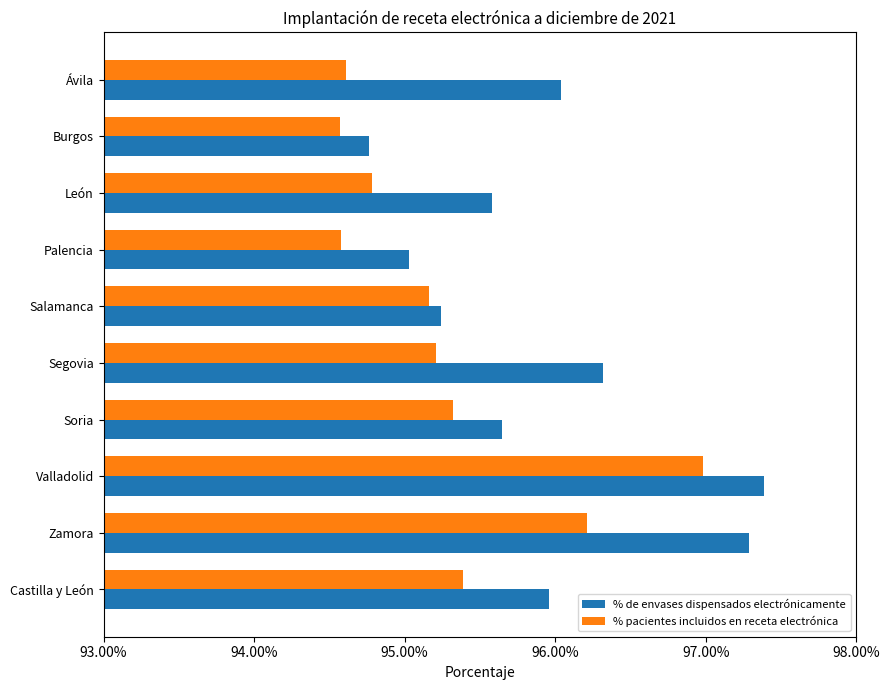

Which series has the largest total across all categories?

% de envases dispensados electrónicamente